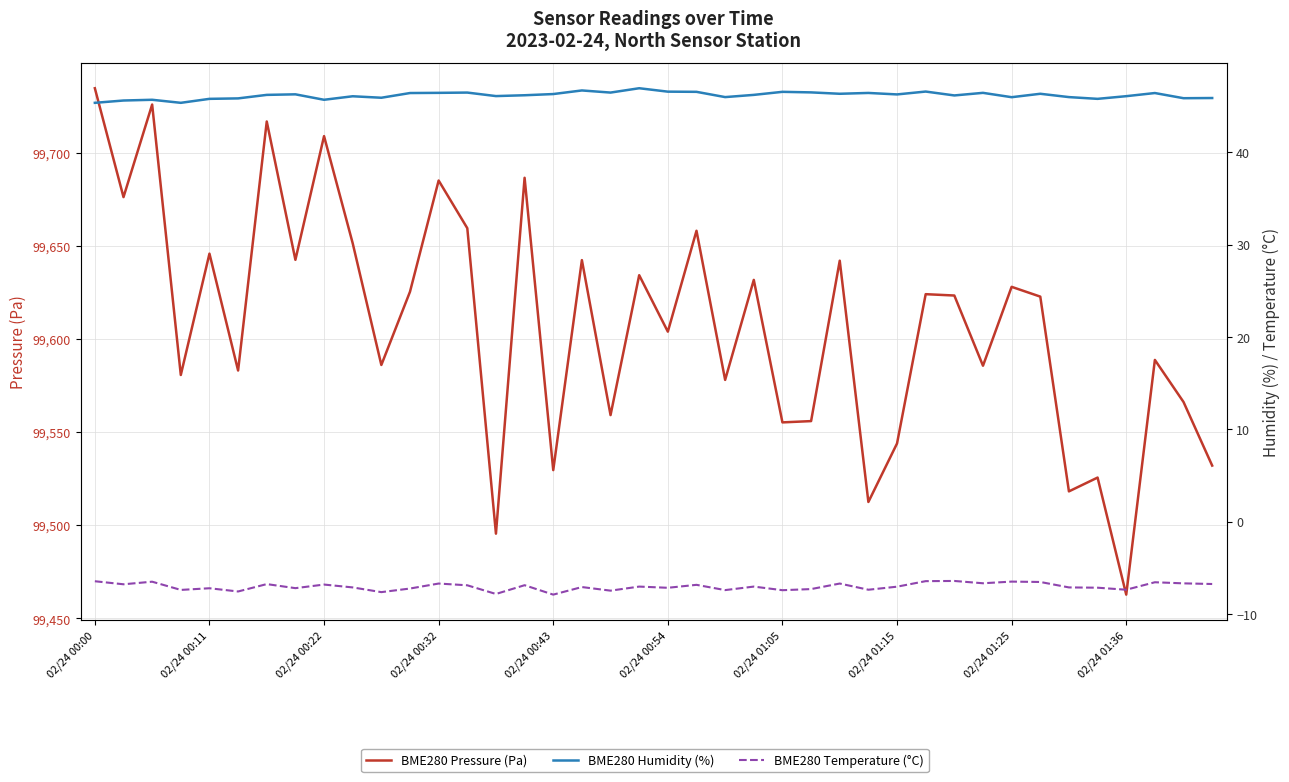

What is the total value across all series at 02/24 00:43?

99568.1